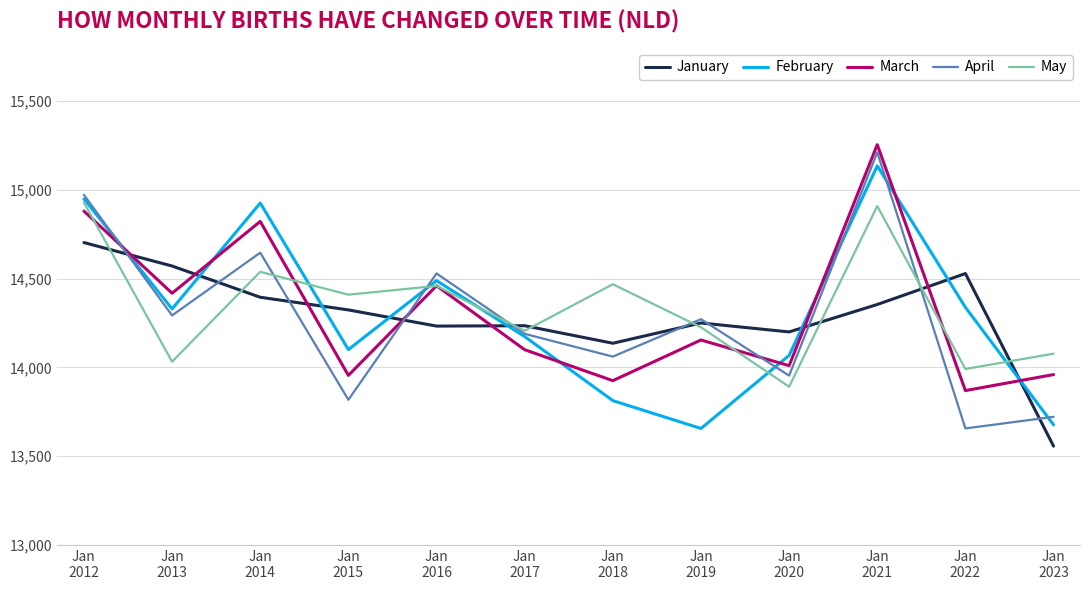

What is the smallest value displayed?

13556.7